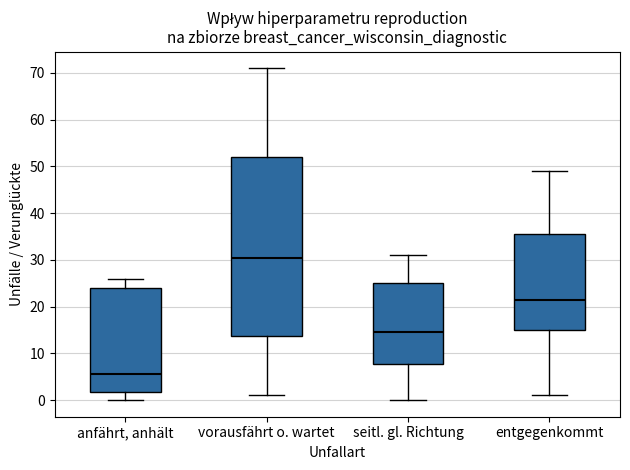

Reading left to right, read every box against the y-axis: the position of its median line, the range the box covers, and the ends of its whiskers. The values are not printed on the chart, so give them approximately, as read against the axis.

anfährt, anhält: median 6, box 2 to 24, whiskers 0 to 26
vorausfährt o. wartet: median 31, box 14 to 52, whiskers 1 to 71
seitl. gl. Richtung: median 15, box 8 to 25, whiskers 0 to 31
entgegenkommt: median 22, box 15 to 36, whiskers 1 to 49